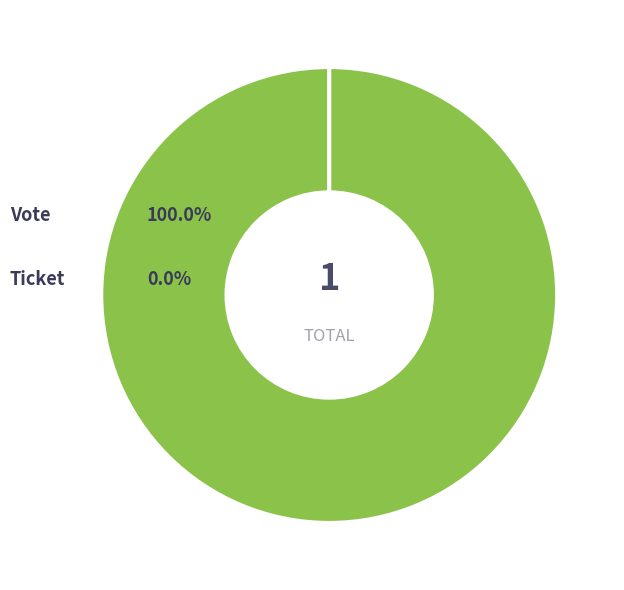

To the nearest percent, what portion does Vote represent?

100%